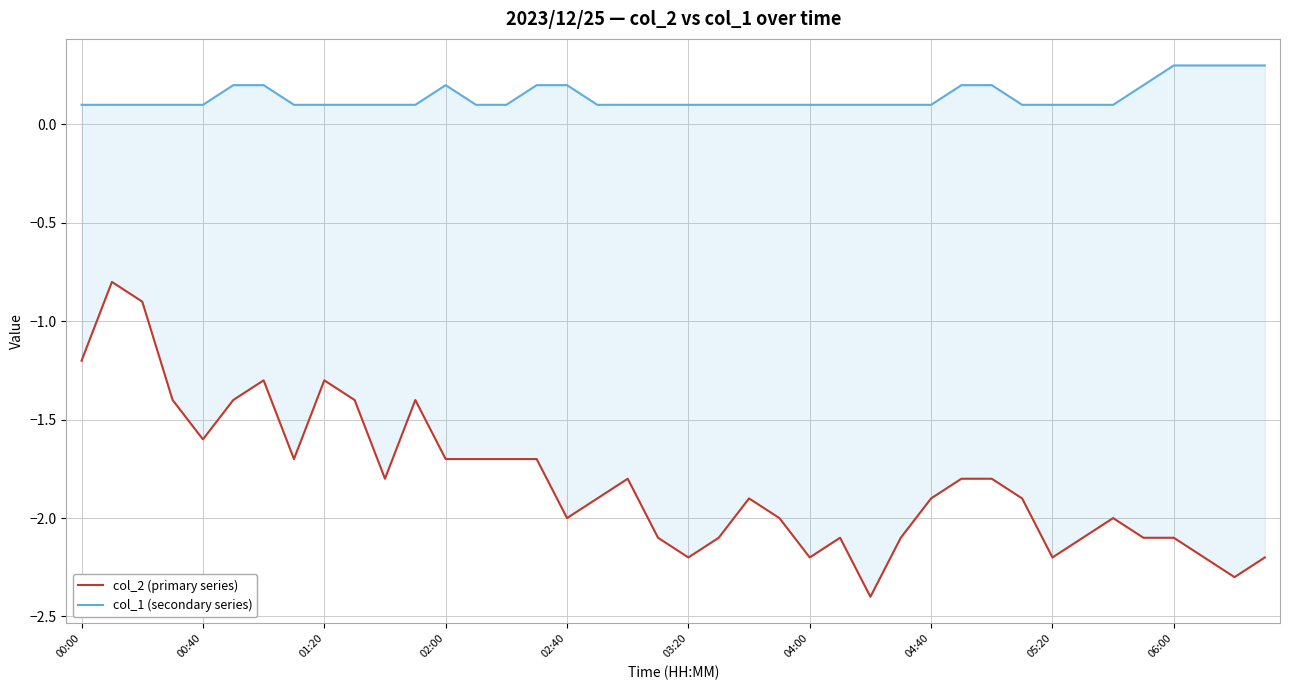

At which category does the chart reach its peak across all series?

06:00